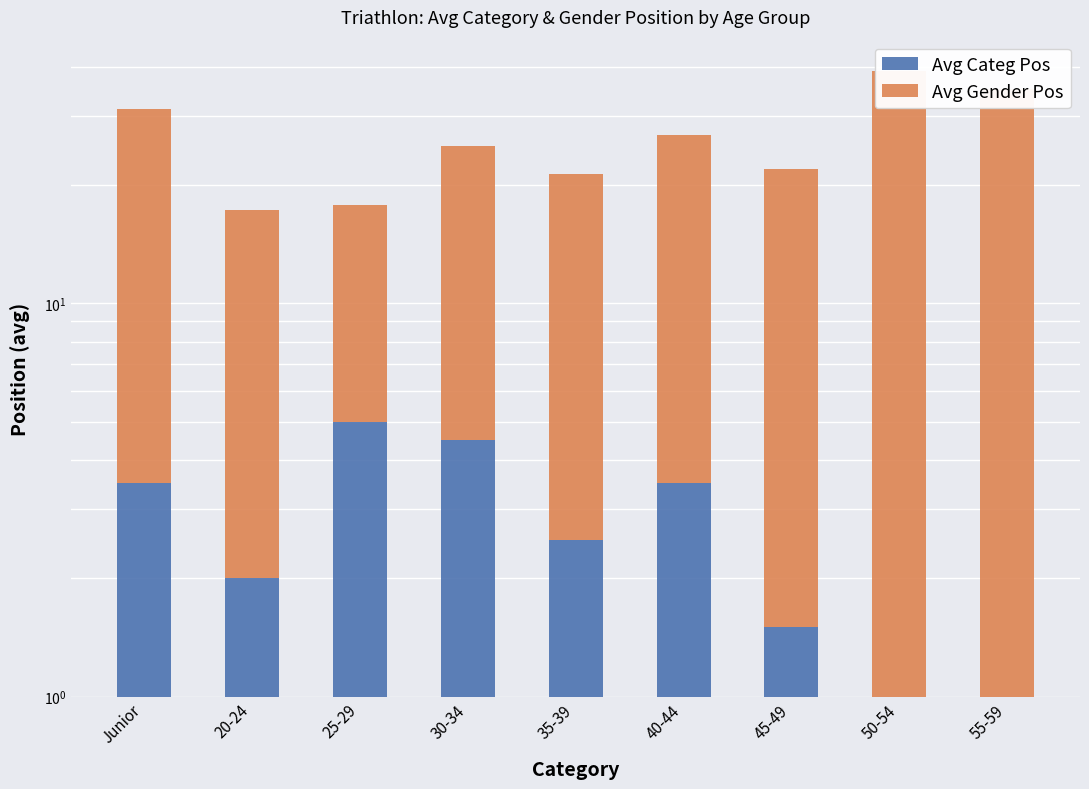

What is the minimum value shown in the chart?

1.0